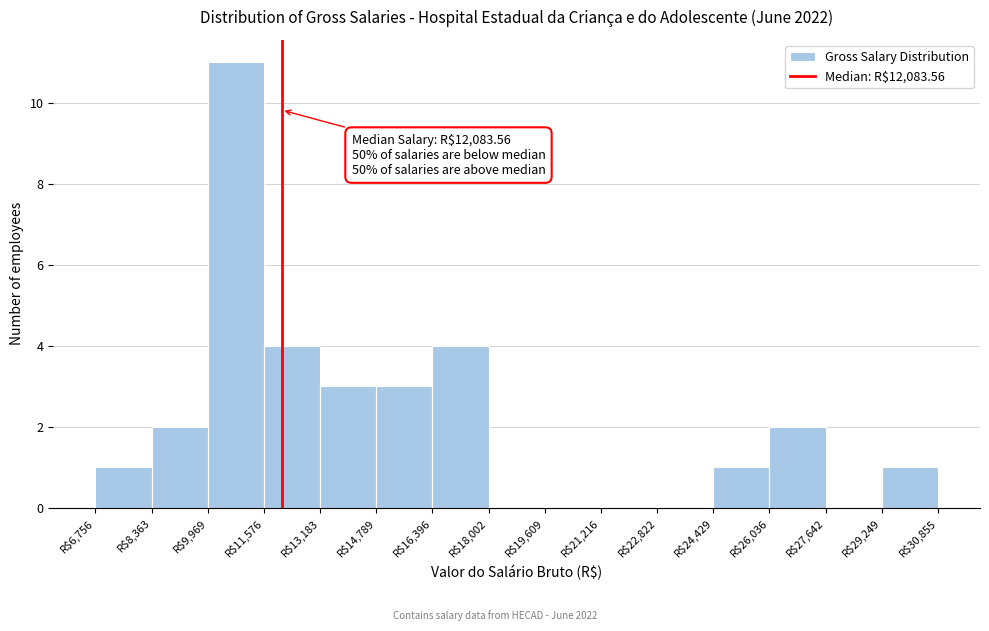

Which range on the x-axis has the tallest bar?

10000 to 11600